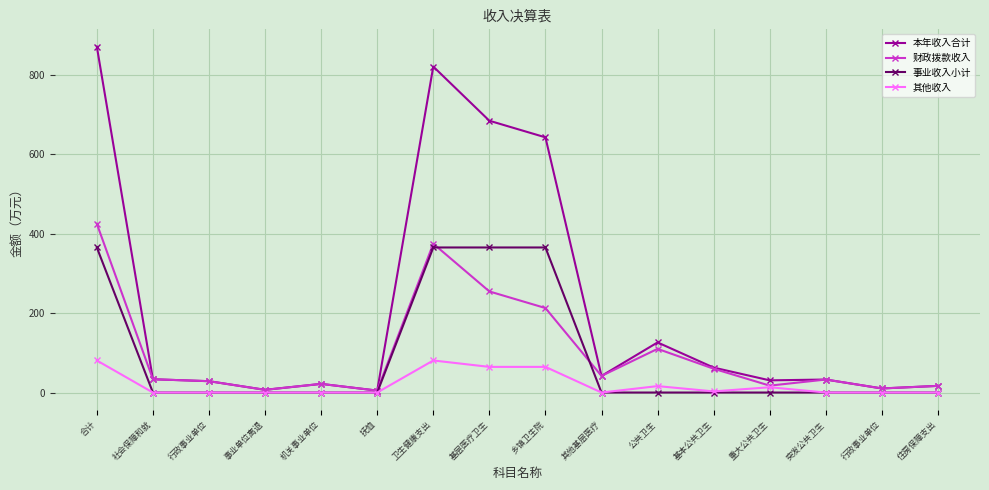

In 其他收入, how many points are higher than both neighbors (excluding endpoints)?

3